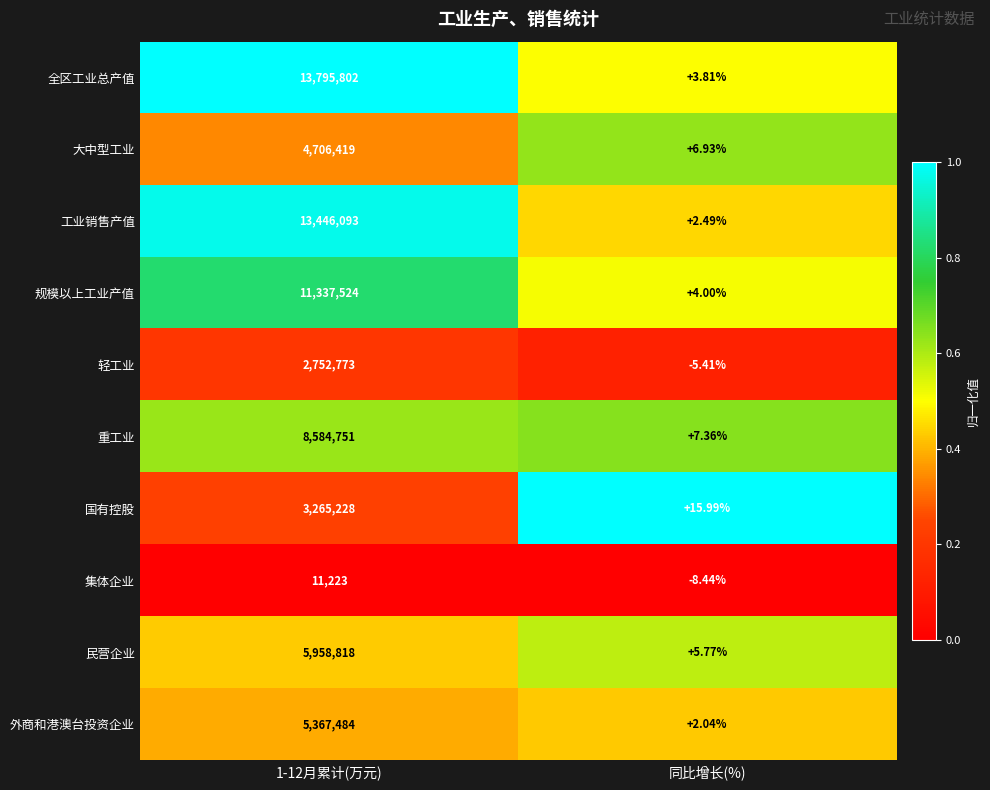

Rank the series at 1-12月累计(万元) from highest to lowest value.

全区工业总产值, 工业销售产值, 规模以上工业产值, 重工业, 民营企业, 外商和港澳台投资企业, 大中型工业, 国有控股, 轻工业, 集体企业